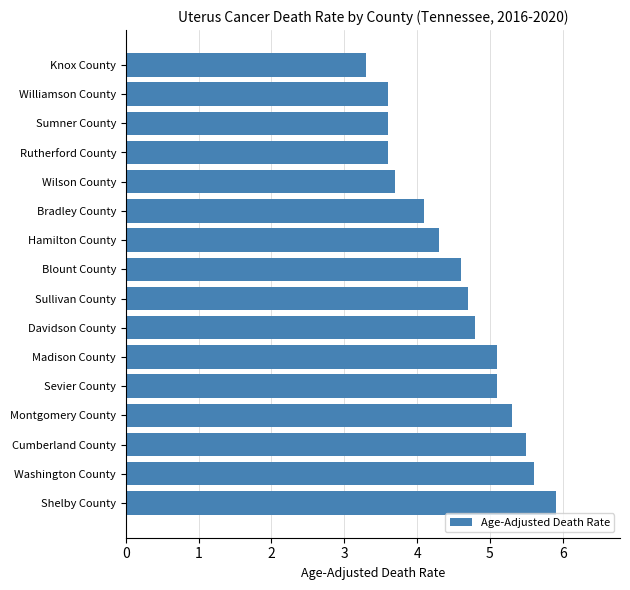

What is the sum of all values?

72.8